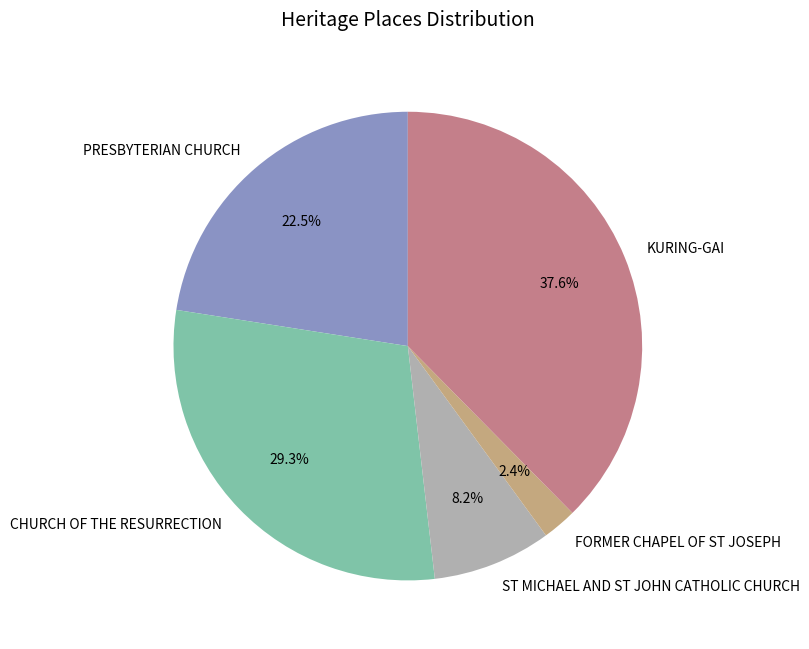

Count the number of slices in the pie.

5